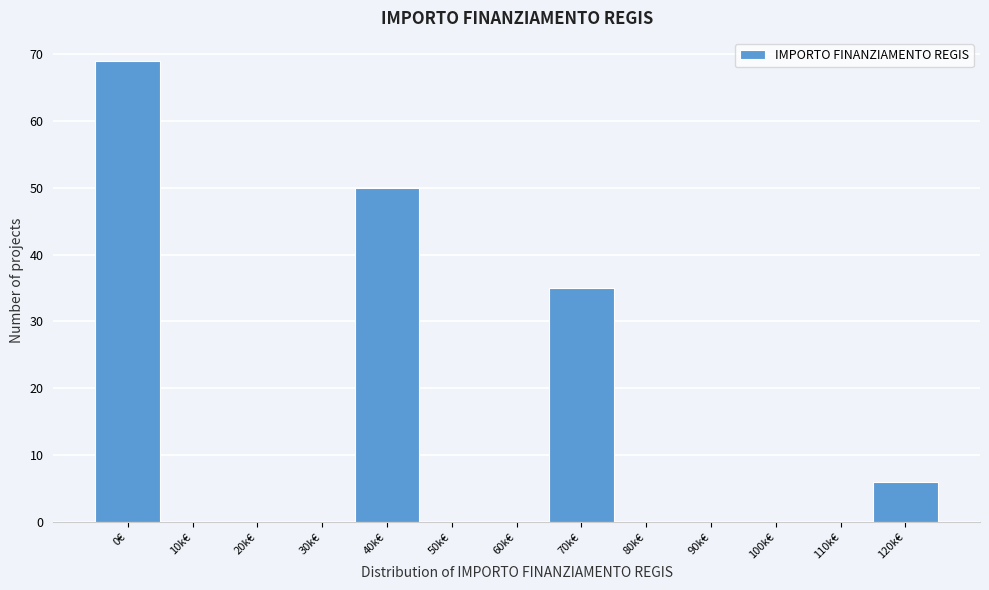

Reading left to right, extract all data points from this chart.

0€=69	10k€=0	20k€=0	30k€=0	40k€=50	50k€=0	60k€=0	70k€=35	80k€=0	90k€=0	100k€=0	110k€=0	120k€=6